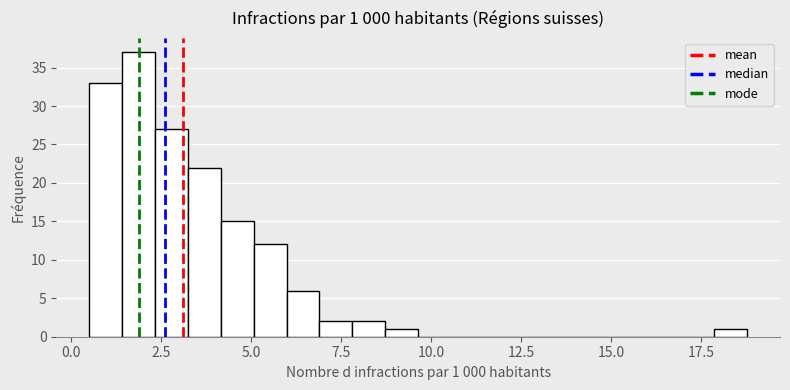

Read against the x-axis, roughly where is the centre of the tallest bar?

2.0